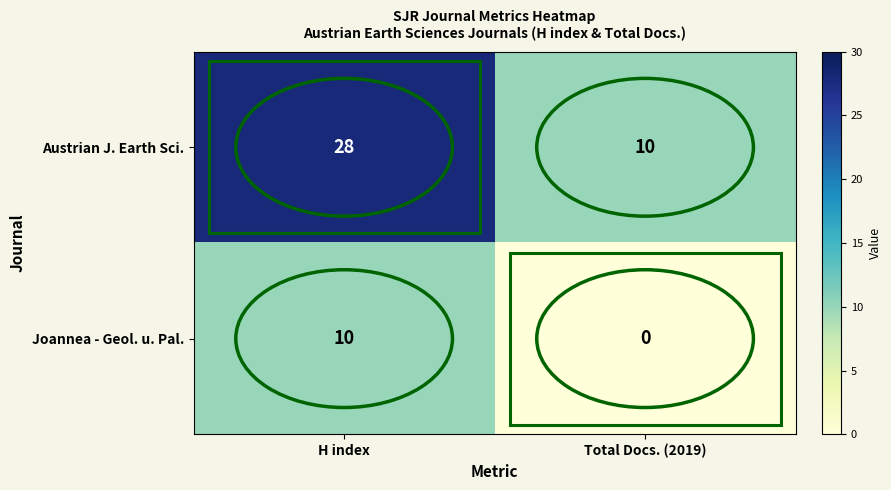

At which category is the sum across all series the highest?

H index